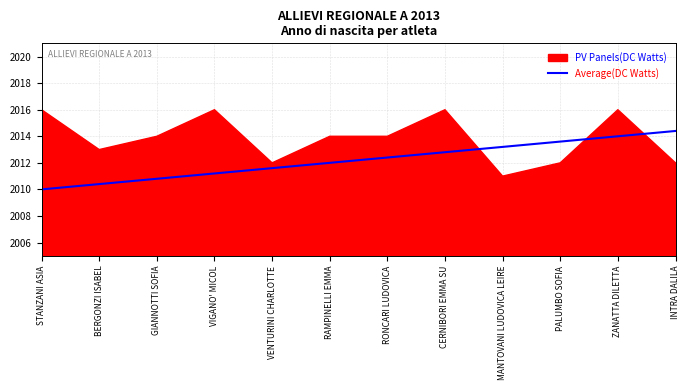

At which label is the value closest to 2012?

RAMPINELLI EMMA